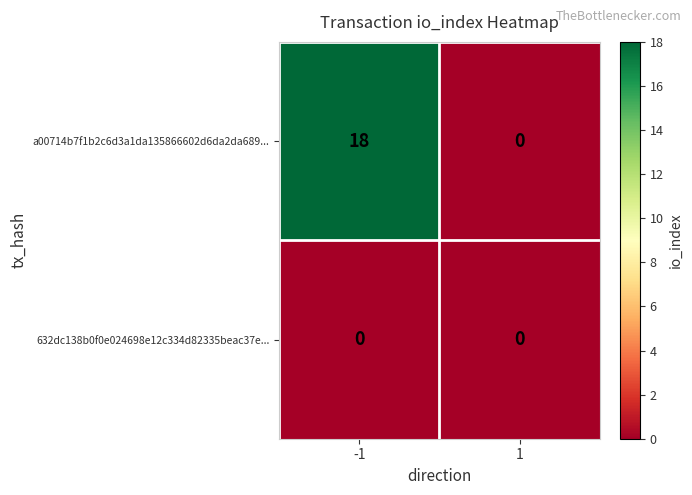

Reading left to right, list all the values displayed in this chart.

a00714b7f1b2c6d3a1da135866602d6da2da689...: -1=18	1=0
632dc138b0f0e024698e12c334d82335beac37e...: -1=0	1=0